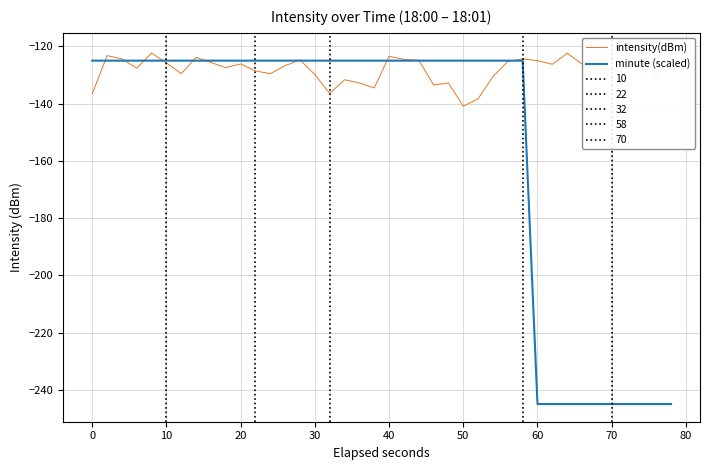

True or false: minute (scaled) has more than 0 interior local peaks.

False